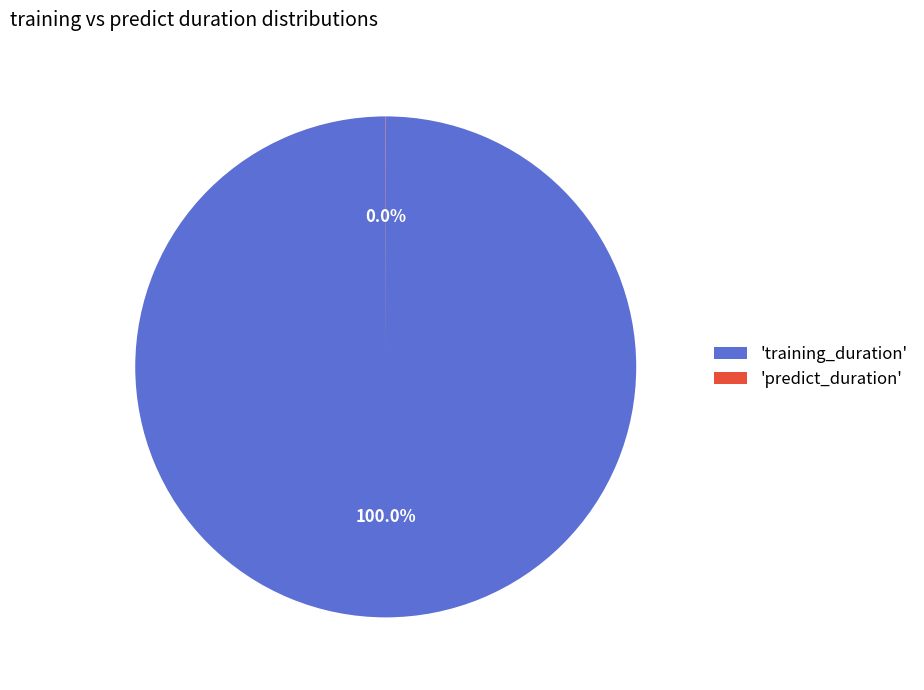

Which category accounts for the majority?

'training_duration'